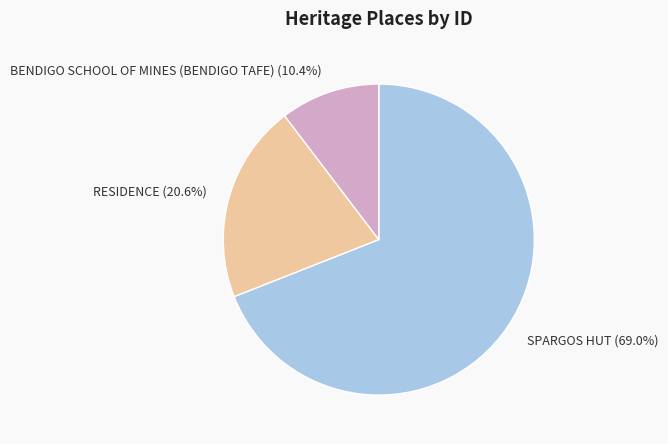

Rank the categories by value from lowest to highest.

BENDIGO SCHOOL OF MINES (BENDIGO TAFE), RESIDENCE, SPARGOS HUT